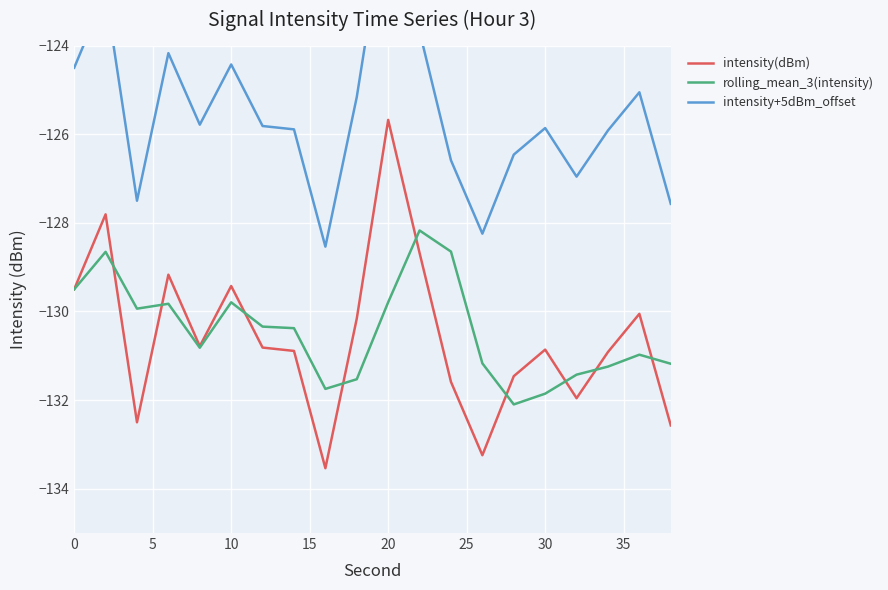

What is the difference between the maximum and minimum values in the intensity(dBm) series?

7.9